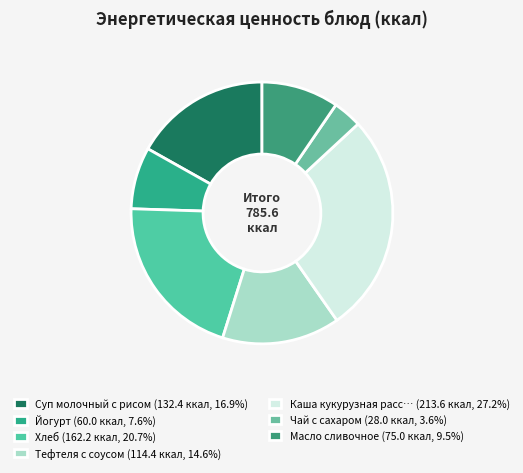

How many segments does this pie chart have?

7